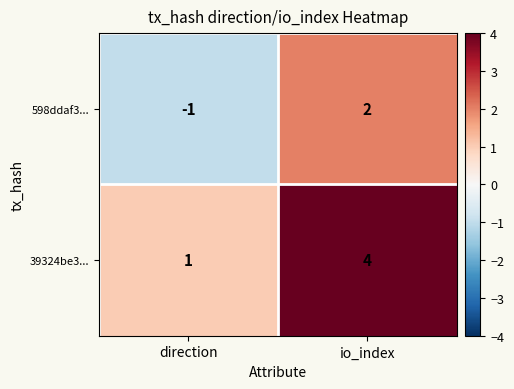

Rank the series by their average value, from lowest to highest.

598ddaf3..., 39324be3...